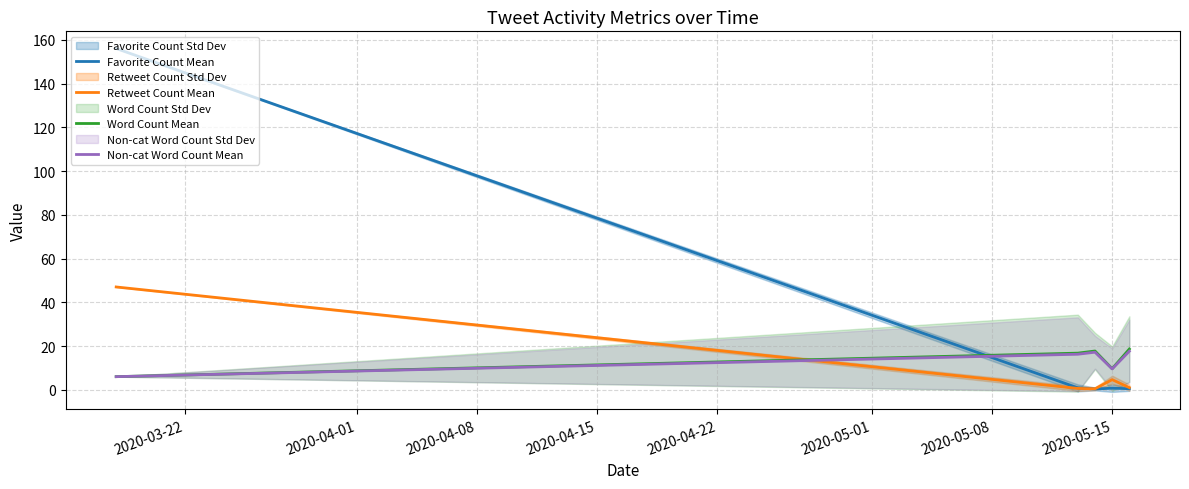

What is the value of the Non-cat Word Count Mean point at the 3rd from the left?

17.2